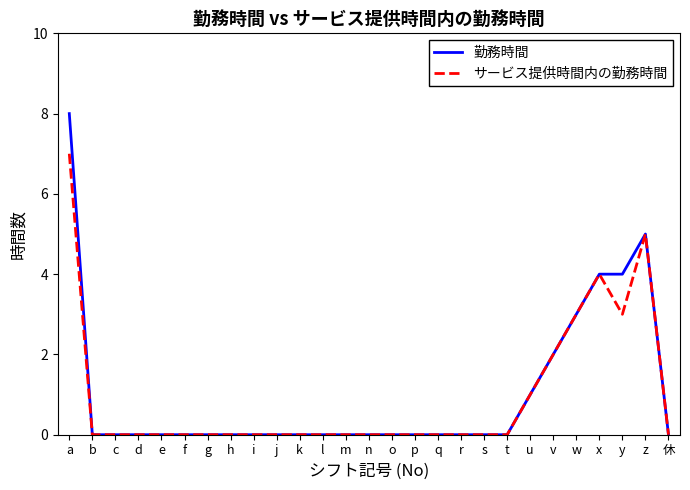

Rank the series by their maximum value, from highest to lowest.

勤務時間, サービス提供時間内の勤務時間